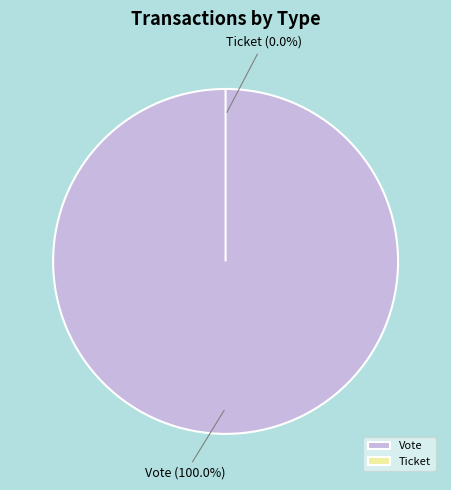

Rank the categories by value from highest to lowest.

Vote, Ticket